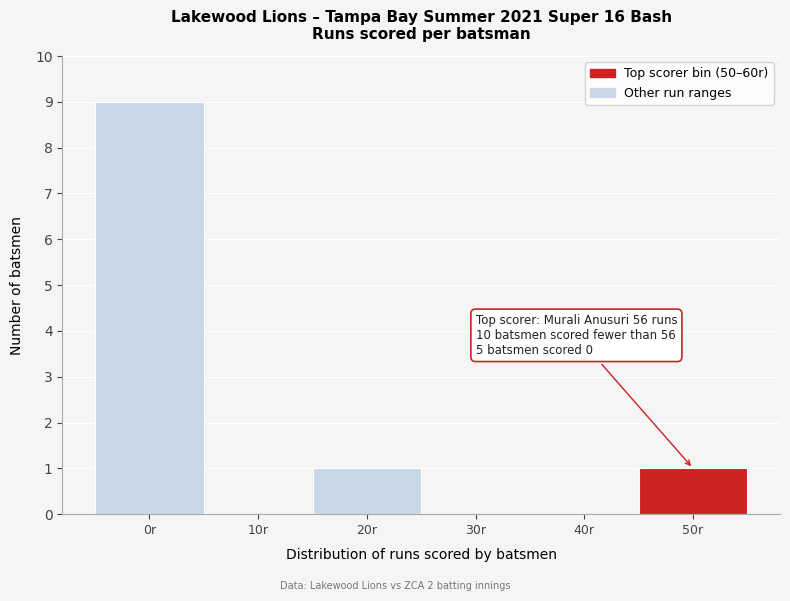

Reading left to right, transcribe all the data shown in this chart.

0r=9	10r=0	20r=1	30r=0	40r=0	50r=1